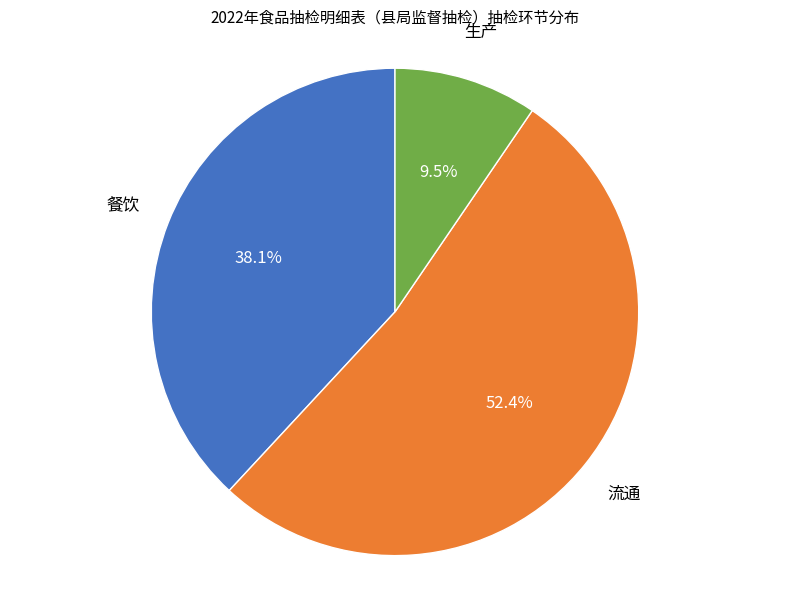

Is there any slice that represents more than half of the pie?

Yes